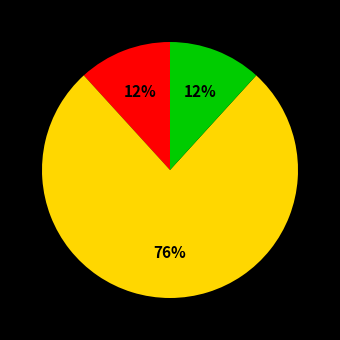

To the nearest percent, what is the average slice percentage?

33%